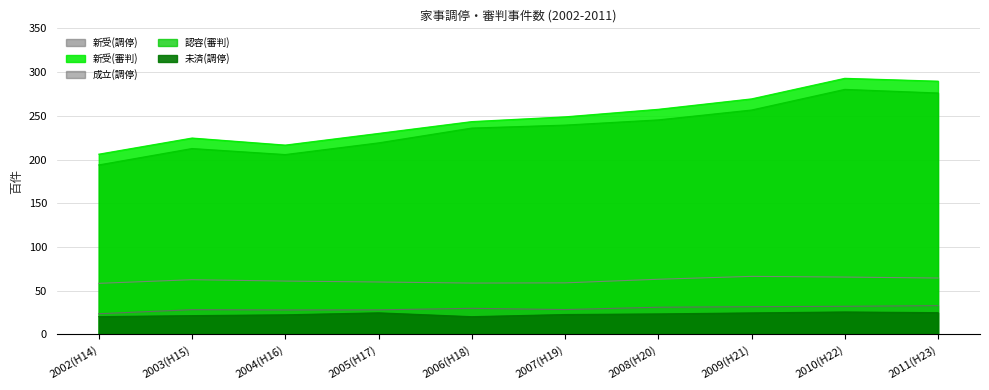

At which category does 未済(調停) reach its first local valley?

2006(H18)